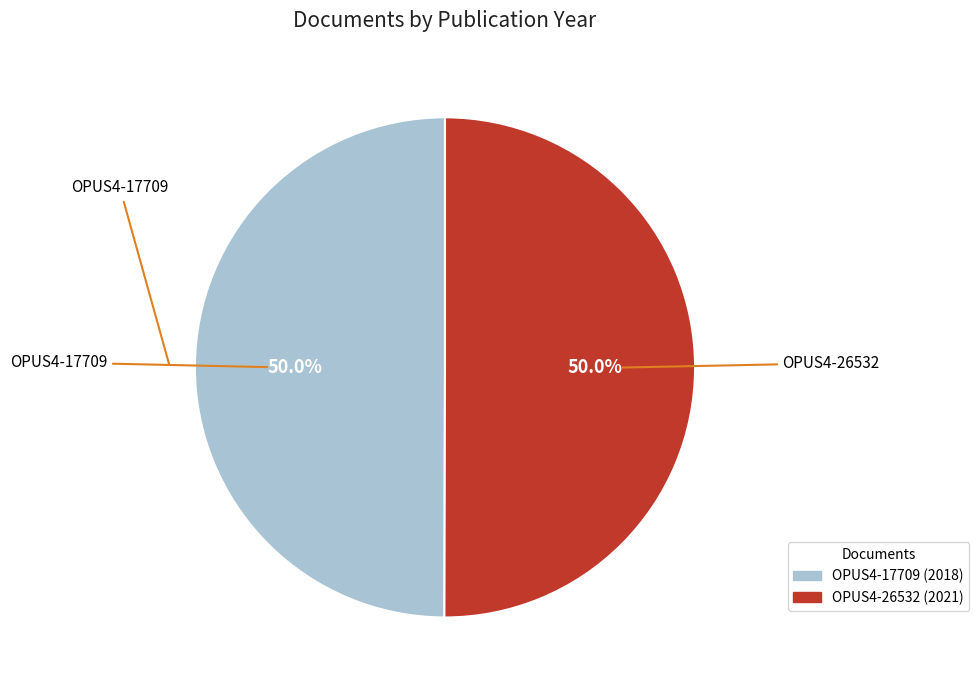

Is the sum of OPUS4-17709 and OPUS4-26532 greater than half?

Yes